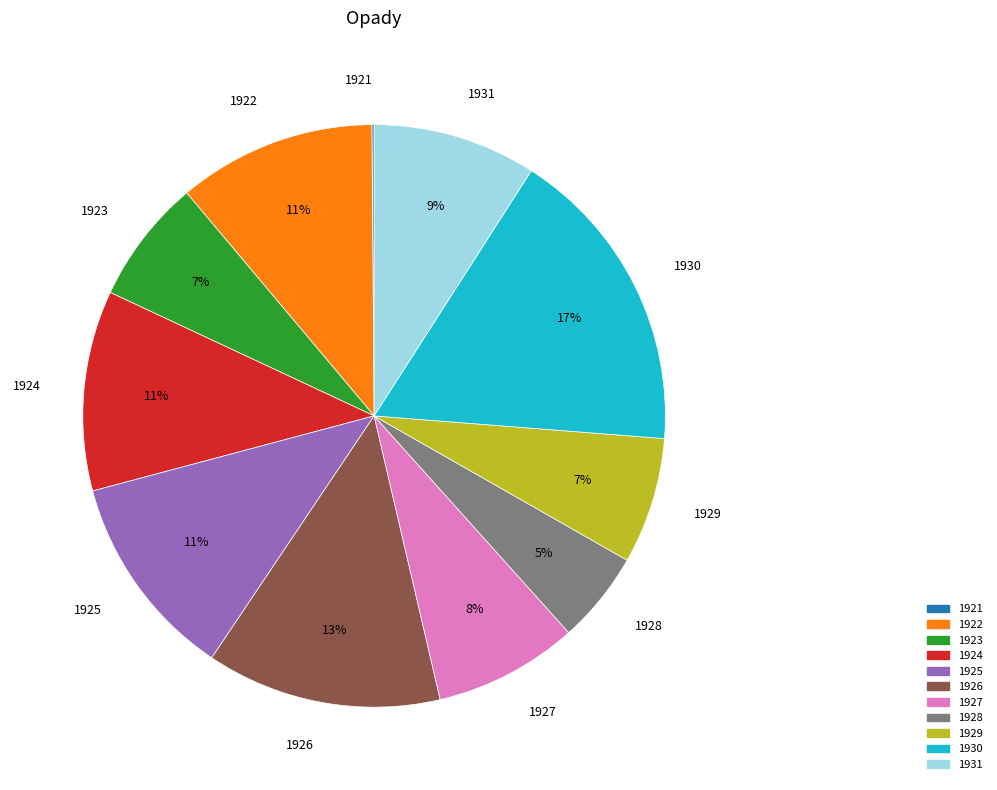

Which slice is the largest?

1930